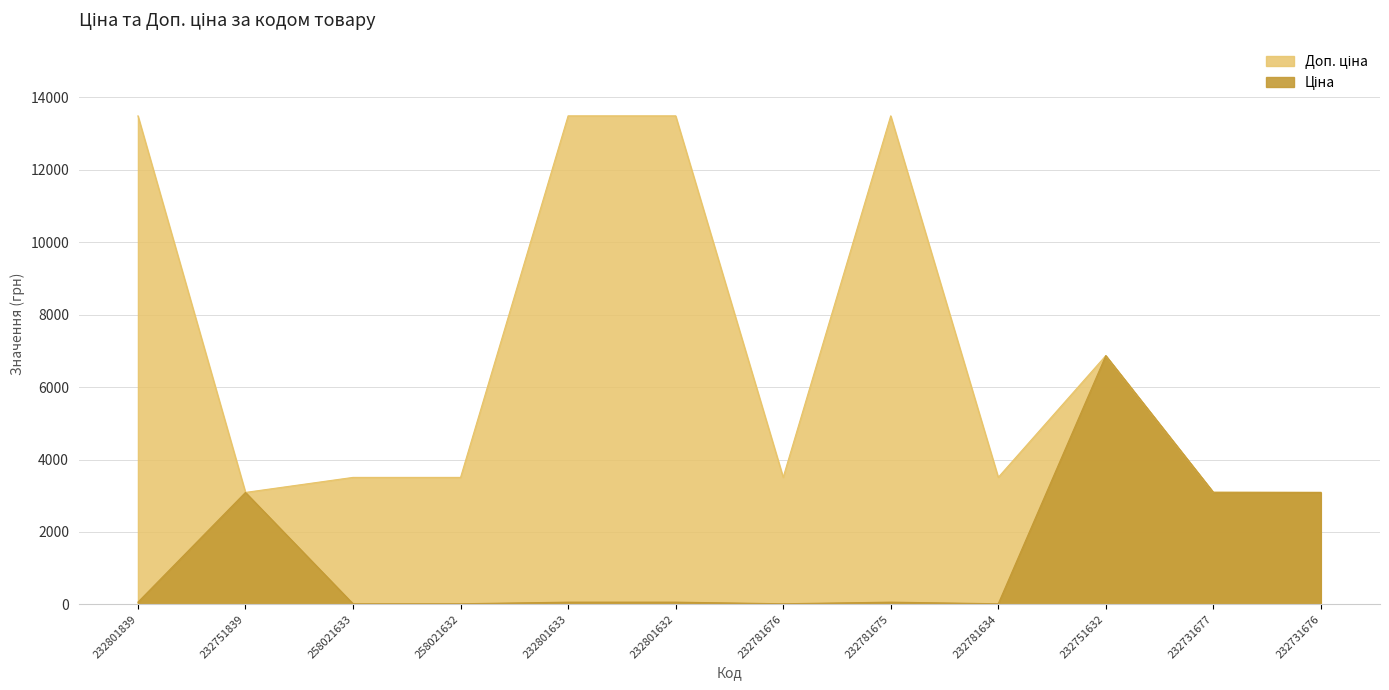

What is the average value of the Ціна series?

1370.7